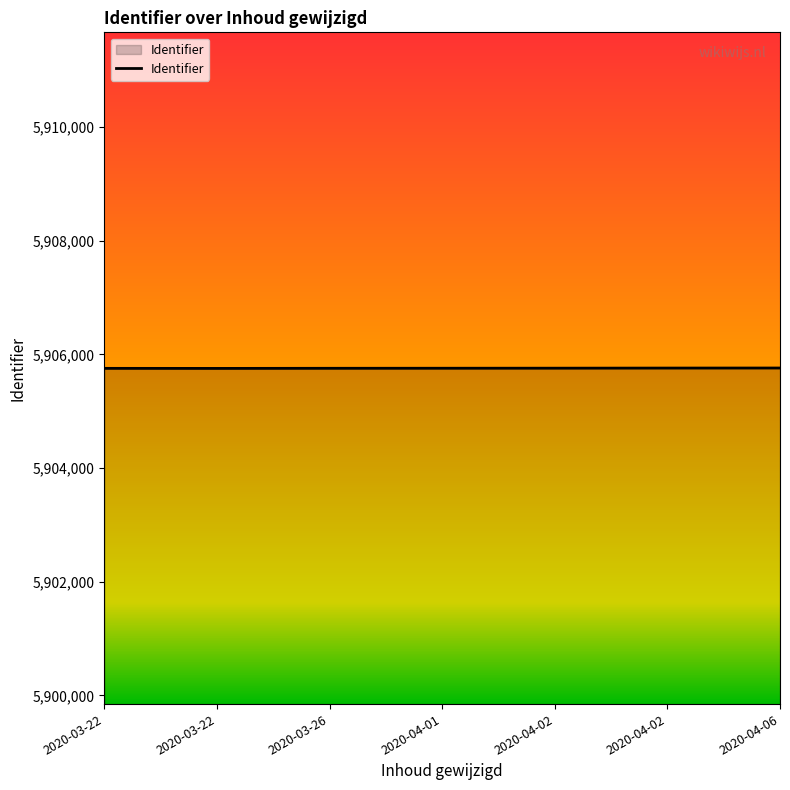

At which label is the value closest to 5905756?

2020-04-01